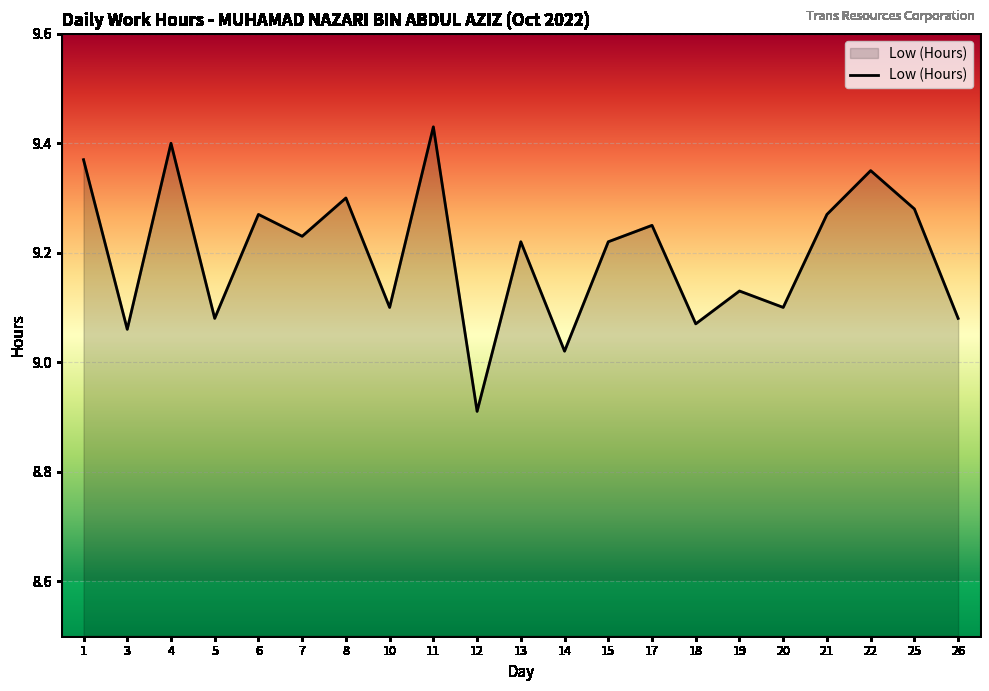

Which category has the lowest value across all series?

12